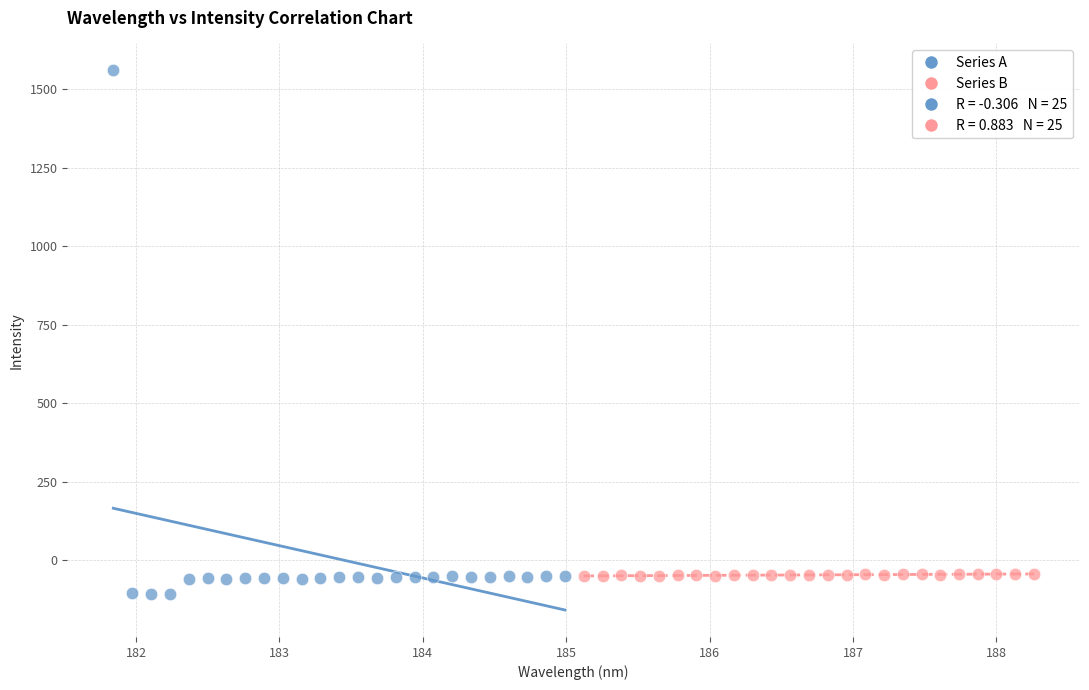

Which series has the widest spread of Y values?

Series A